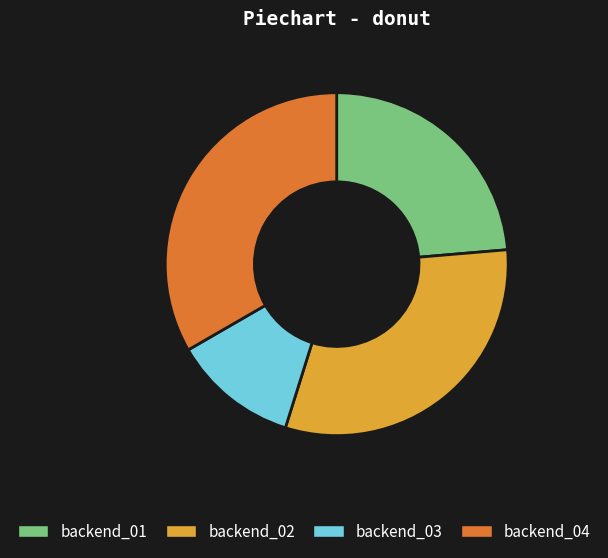

The backend_04 slice represents 39% of the pie. True or false?

False